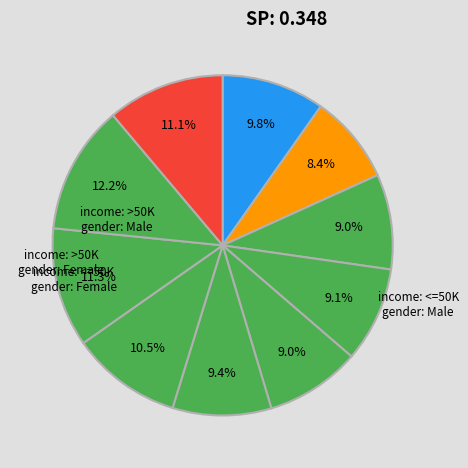

How many segments does this pie chart have?

10